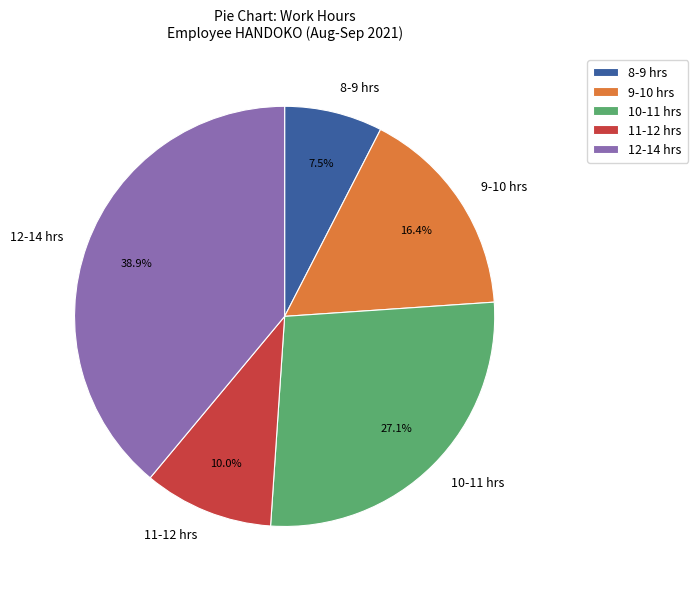

Rank the categories by value from highest to lowest.

12-14 hrs, 10-11 hrs, 9-10 hrs, 11-12 hrs, 8-9 hrs